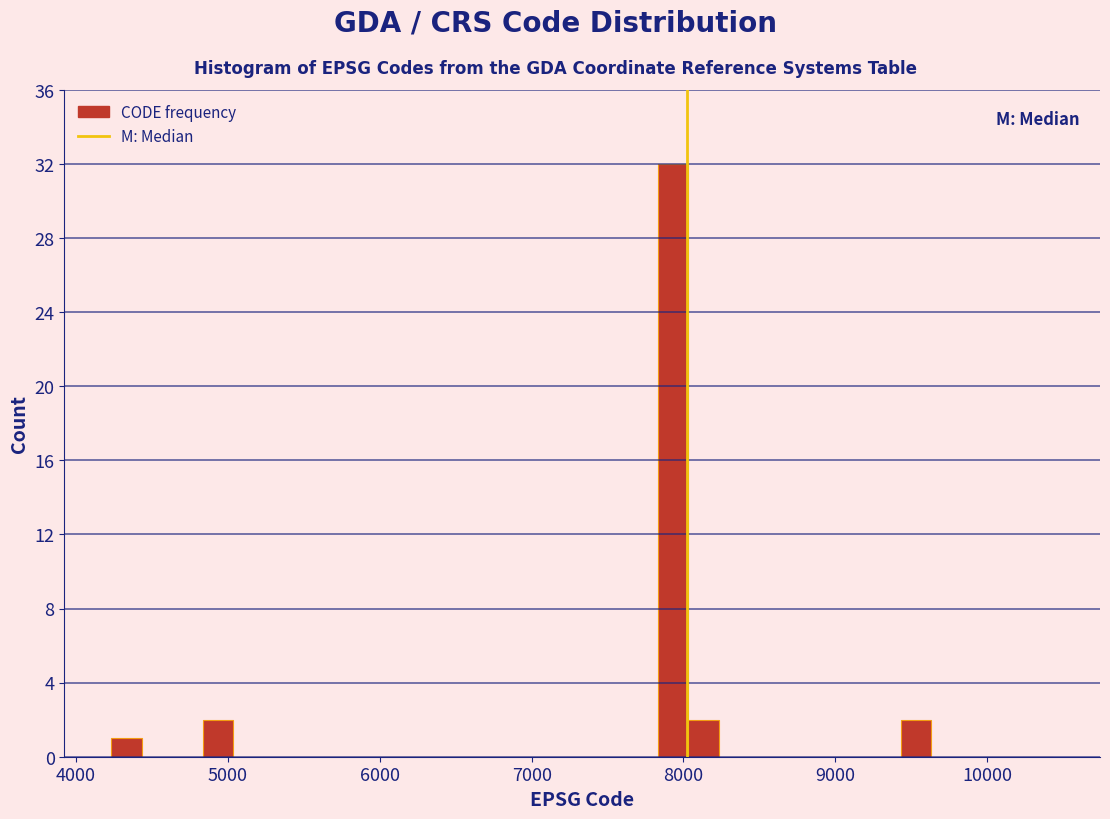

Read against the x-axis, roughly where is the centre of the tallest bar?

7900